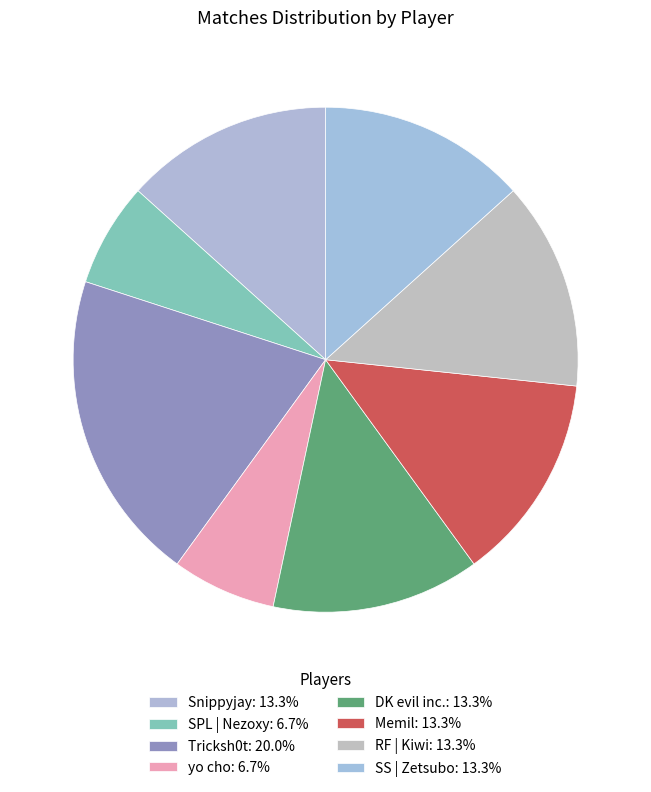

Which slice is the largest?

Tricksh0t